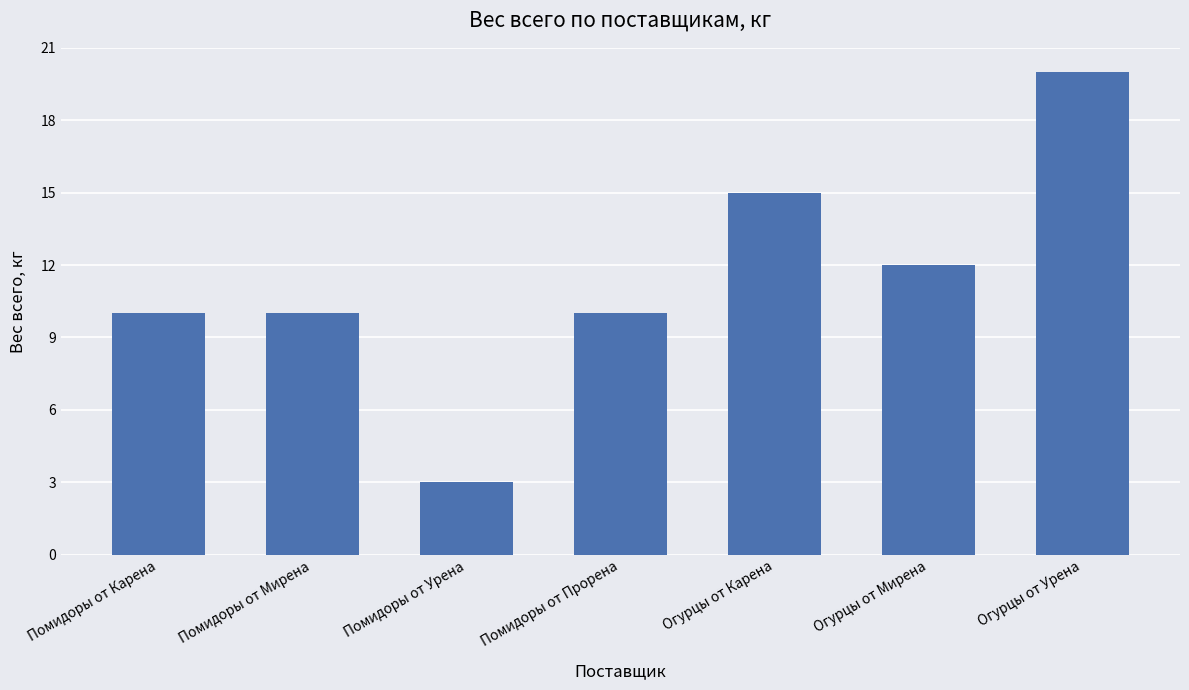

What value does the data have at Помидоры от Карена?

10